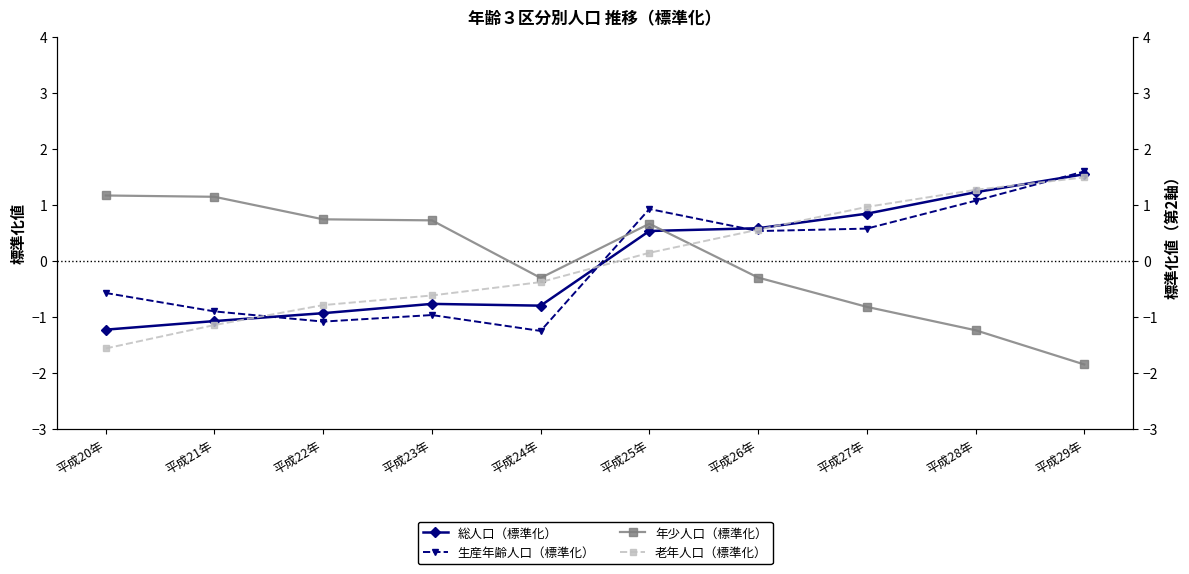

Does the chart have visible grid lines?

No